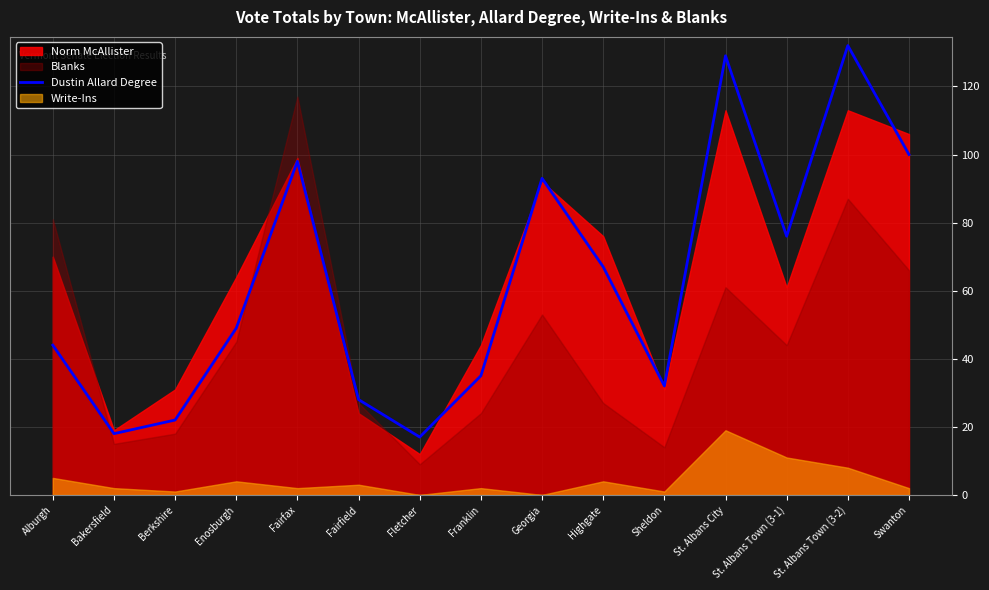

How many points are lower than both their immediate neighbors (excluding endpoints)?

4